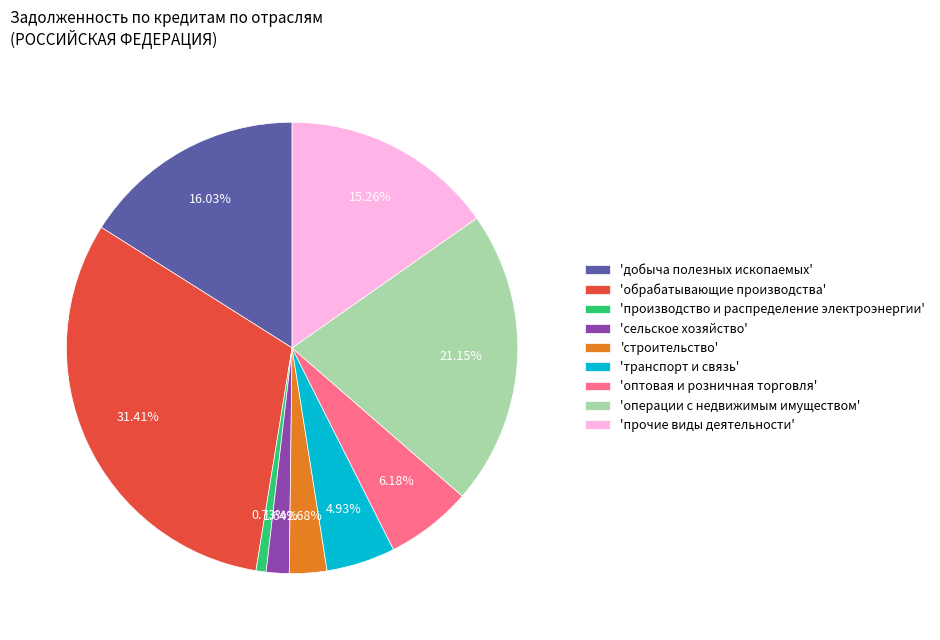

Combined, do 'прочие виды деятельности' and 'оптовая и розничная торговля' account for over 50%?

No